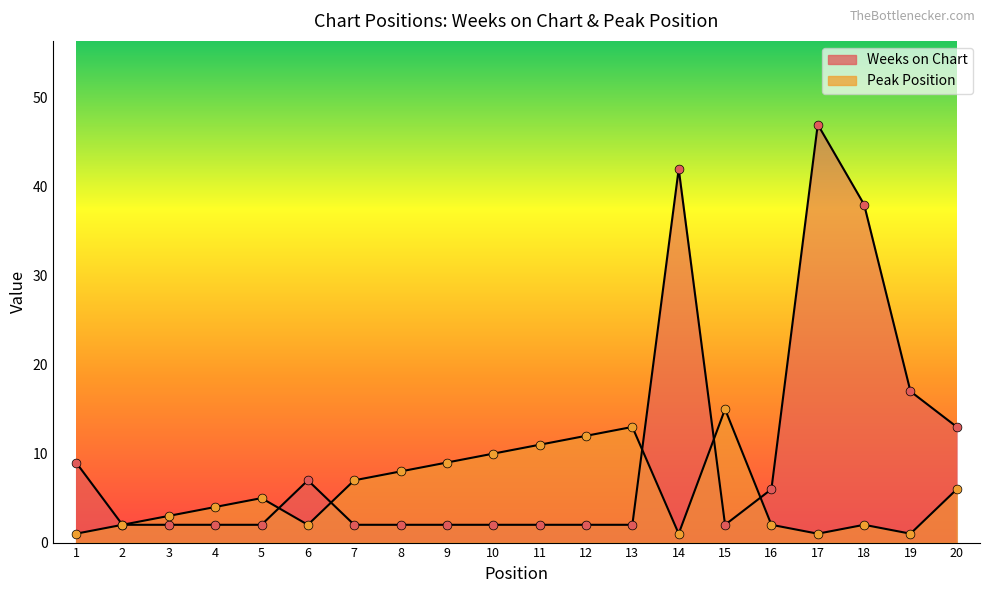

Which series contains the lowest Y value?

Peak Position